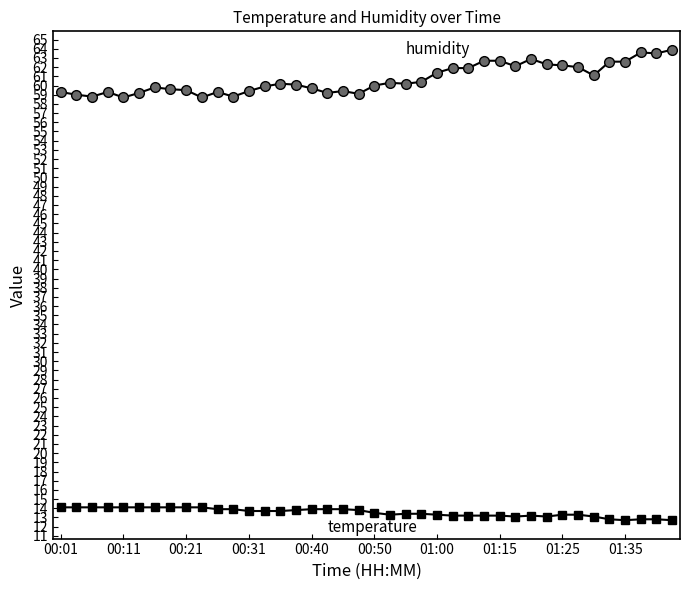

What is the greatest value displayed?

63.9